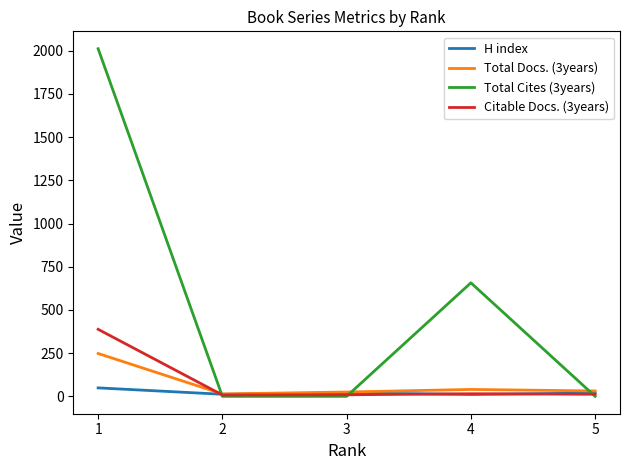

Which series has the largest range (max minus min)?

Total Cites (3years)